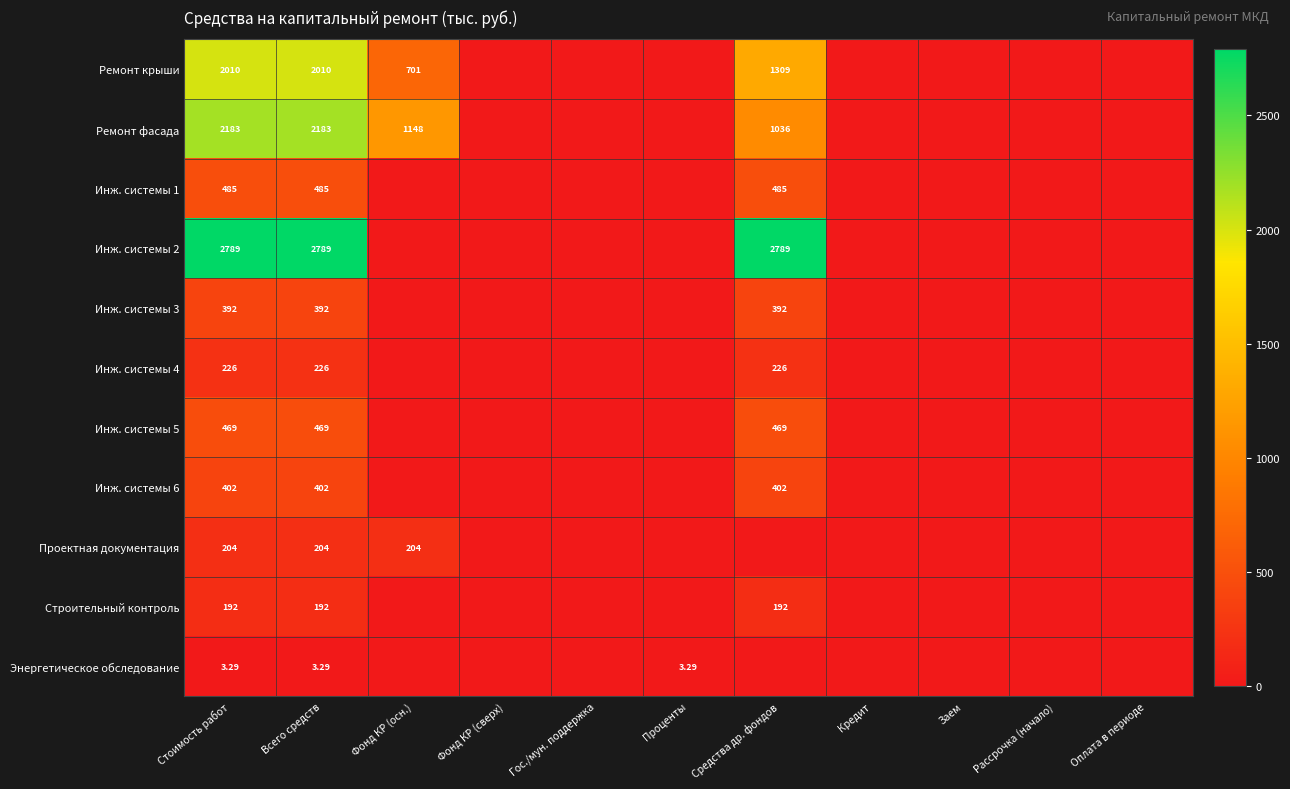

At Гос./мун. поддержка, list the series in order from smallest to largest.

Ремонт крыши, Ремонт фасада, Инж. системы 1, Инж. системы 2, Инж. системы 3, Инж. системы 4, Инж. системы 5, Инж. системы 6, Проектная документация, Строительный контроль, Энергетическое обследование